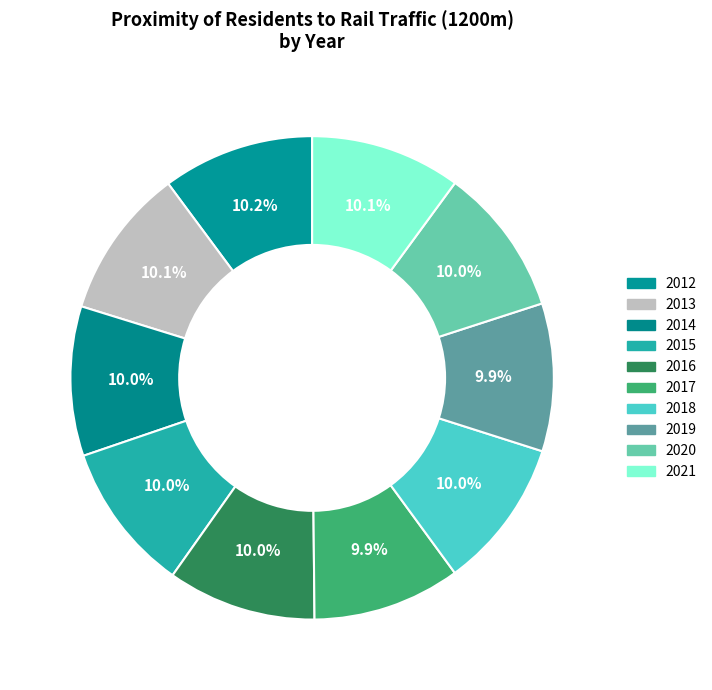

How many segments does this pie chart have?

10